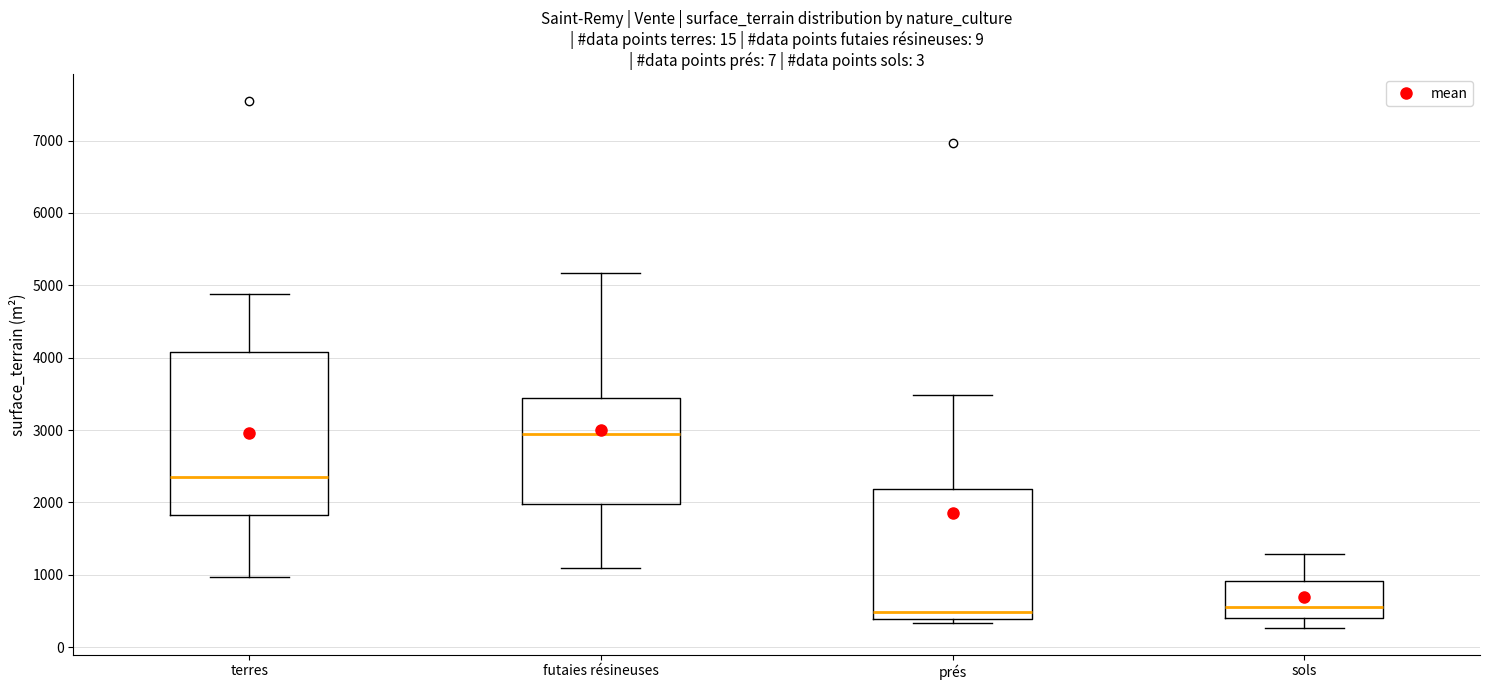

Where is the lower edge of the box for terres on the y-axis? The values are not printed on the chart, so give them approximately, as read against the axis.

1800